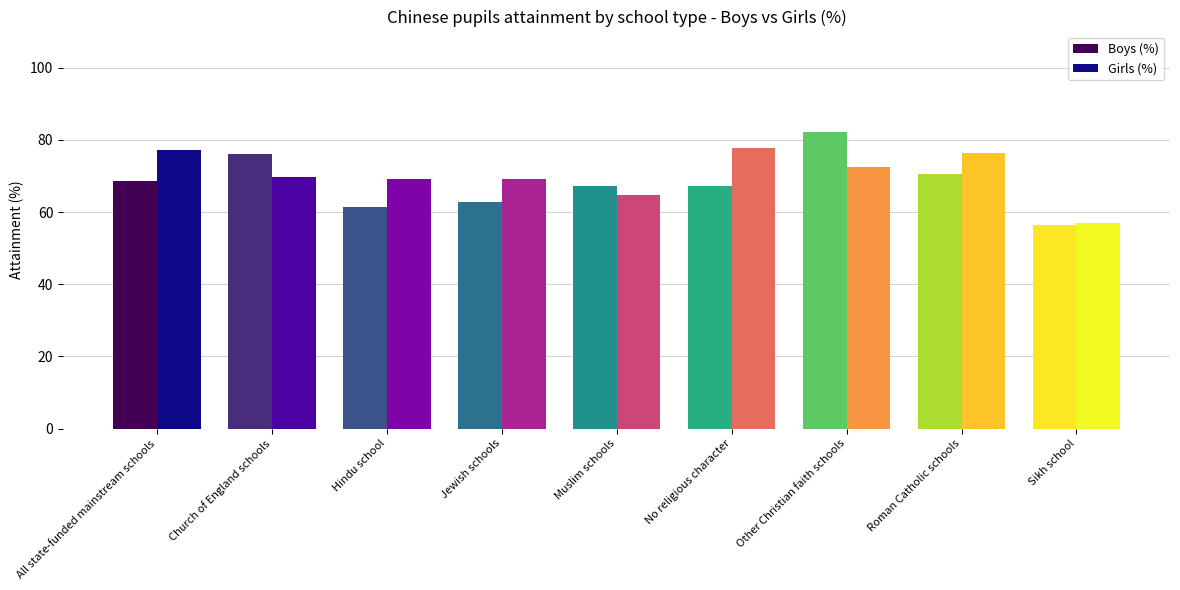

What is the difference between the maximum and minimum values in the Girls (%) series?

20.6